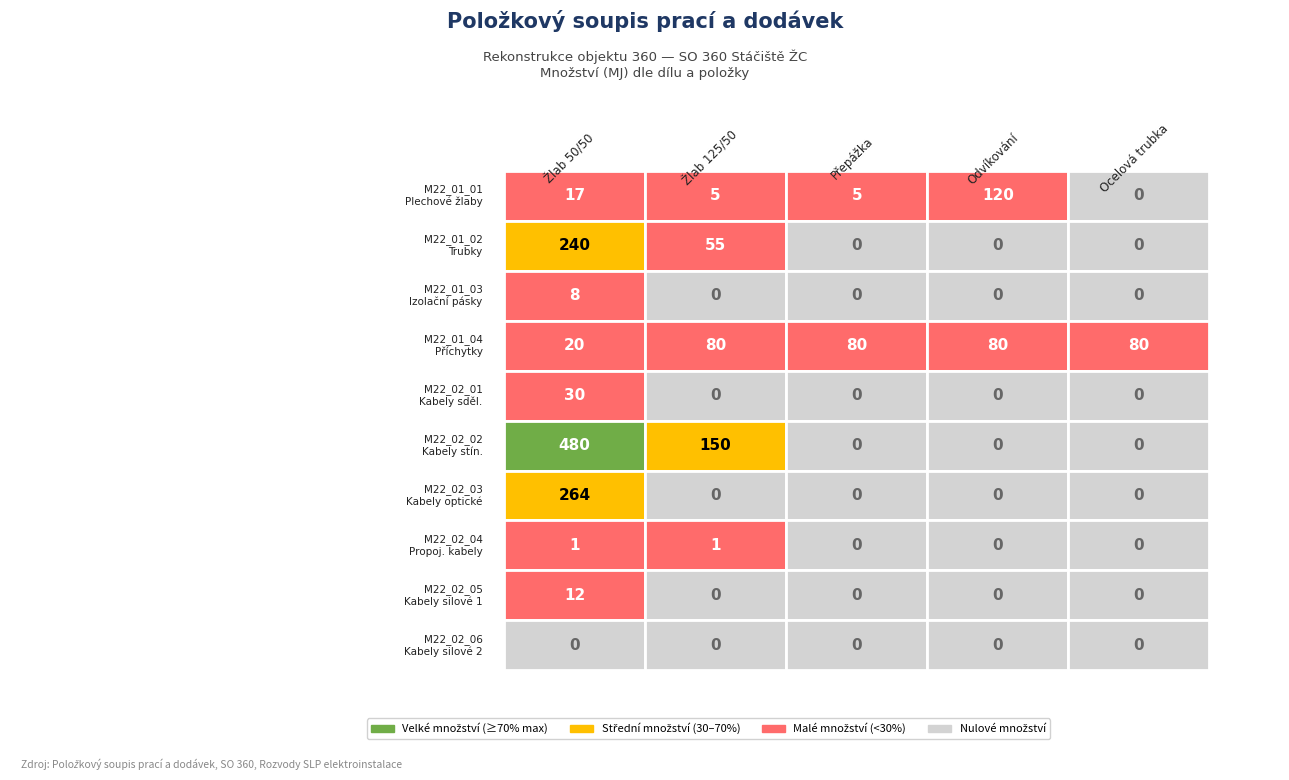

What is the maximum value for M22_02_03?

264